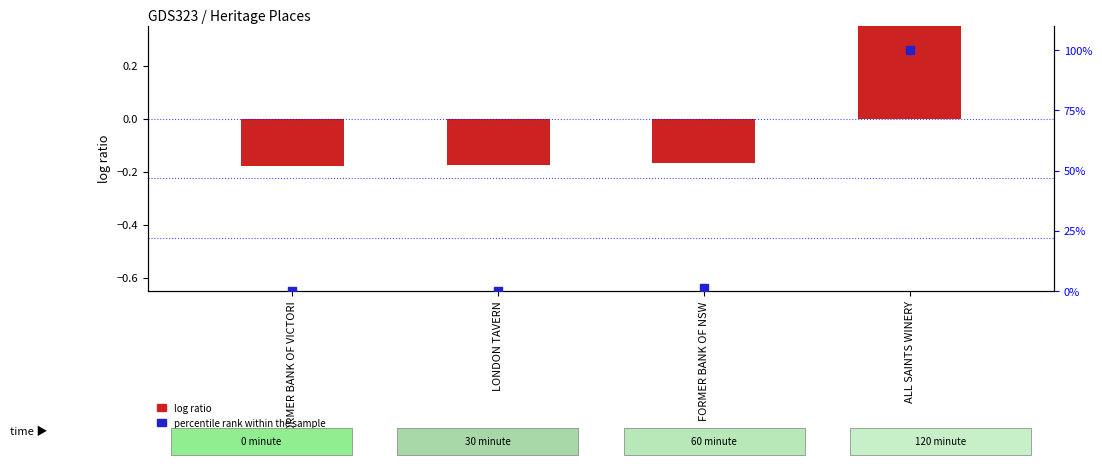

At how many categories does at least one series exceed 92?

1